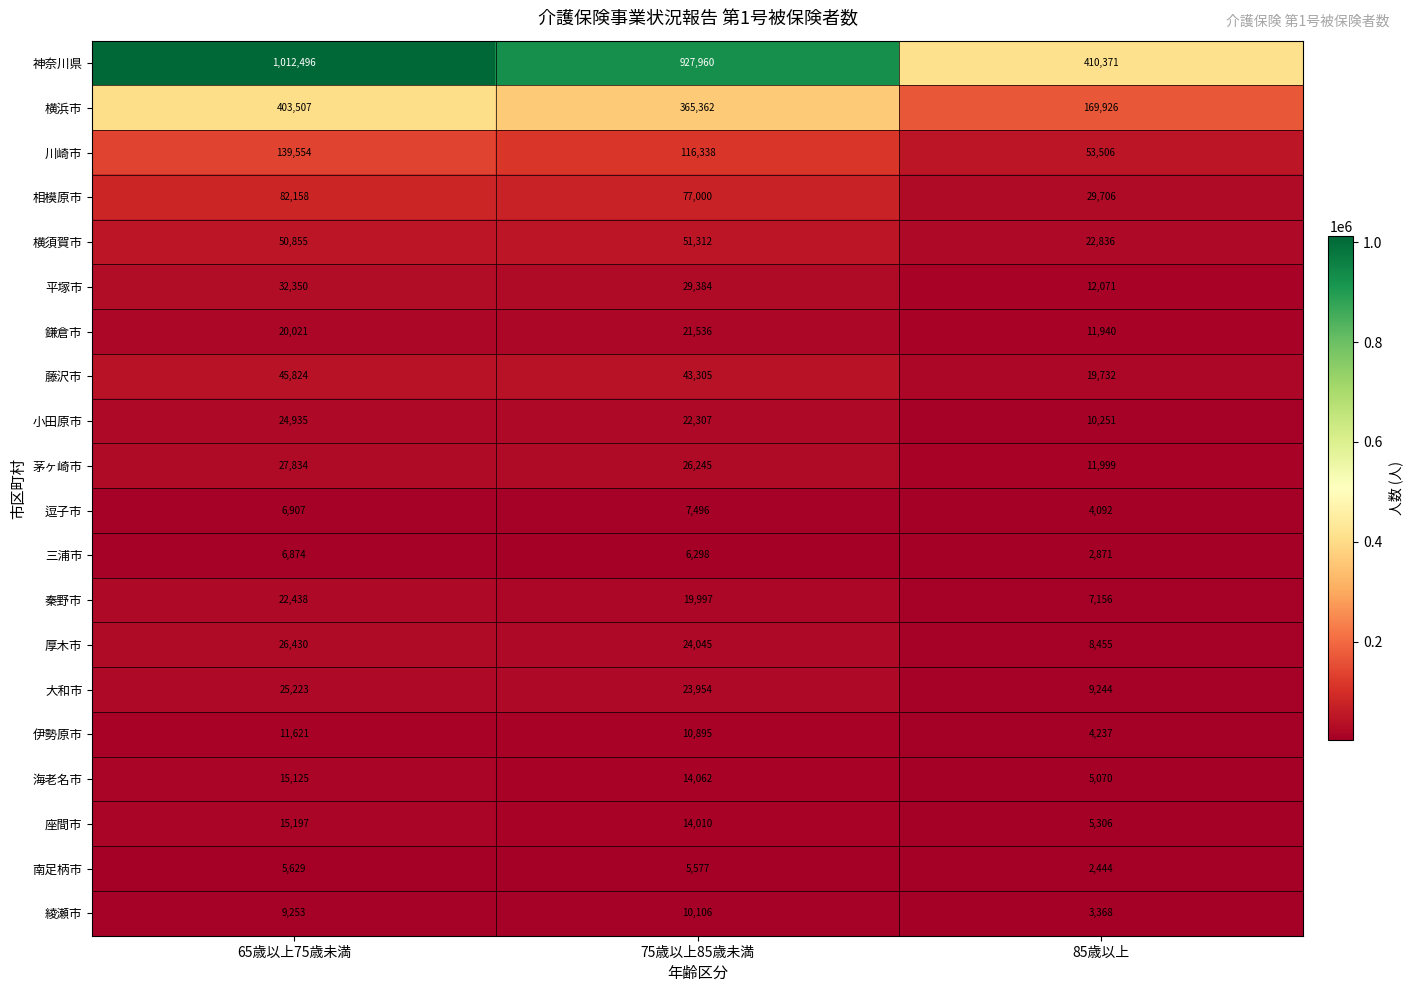

Is it true that 海老名市 equals 15125 at 65歳以上75歳未満?

True